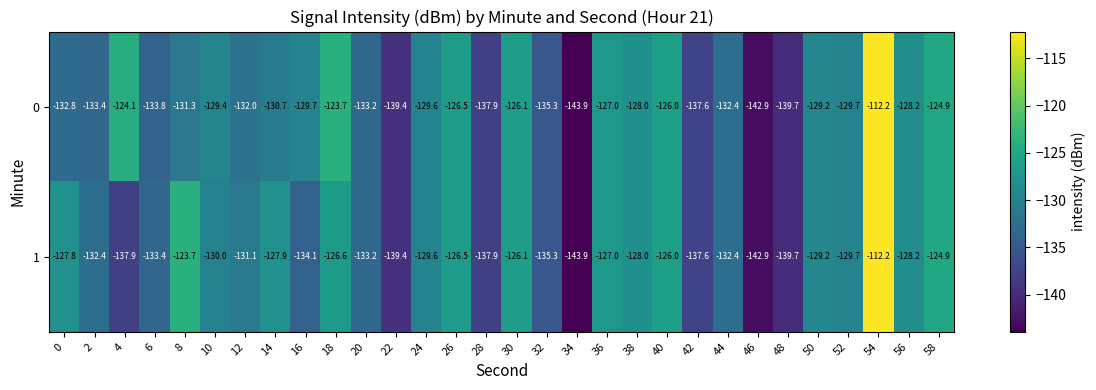

At which label does 1 reach its minimum?

34